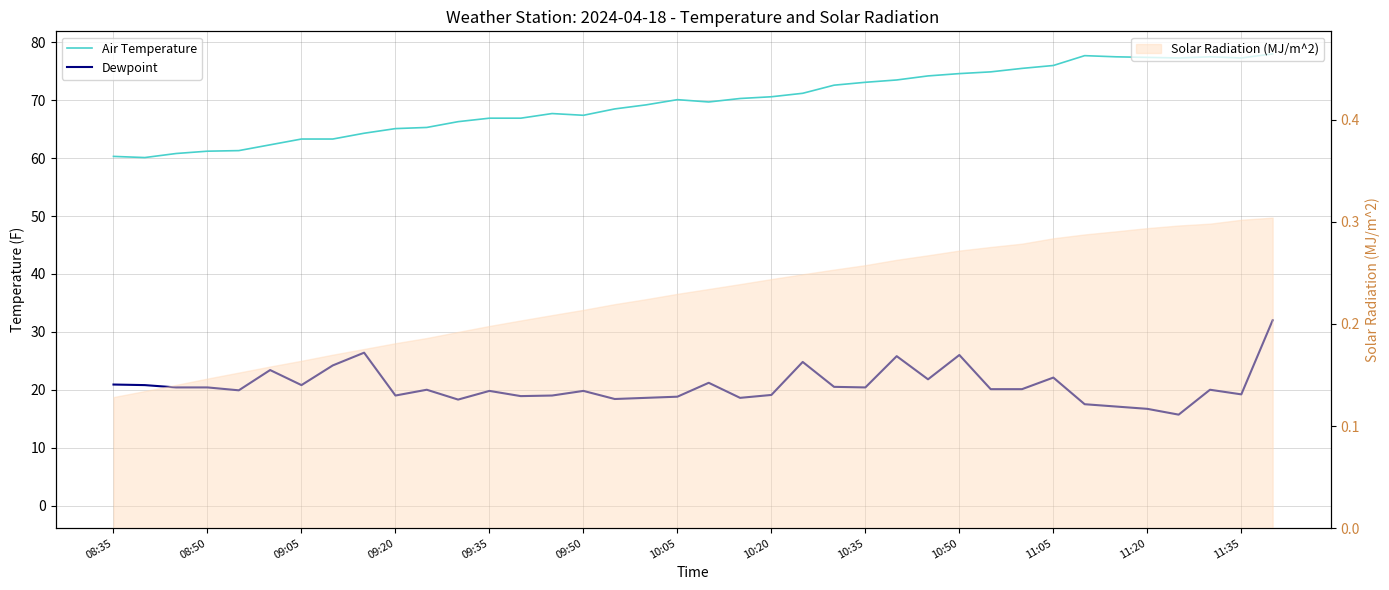

The value of Dewpoint at 10:20 is 19.1. True or false?

True